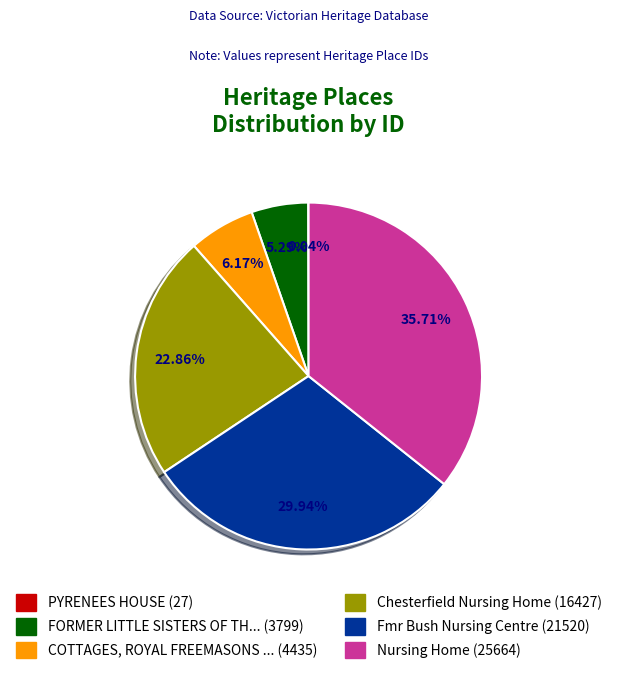

Does any single category account for the majority?

No